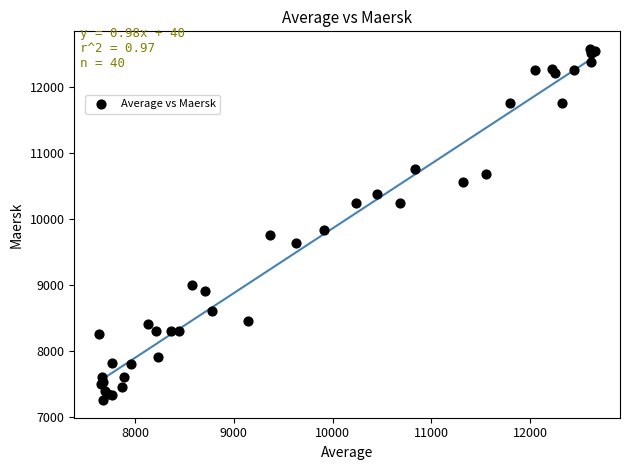

What Y value in the scatter plot is closest to 9913?

9829